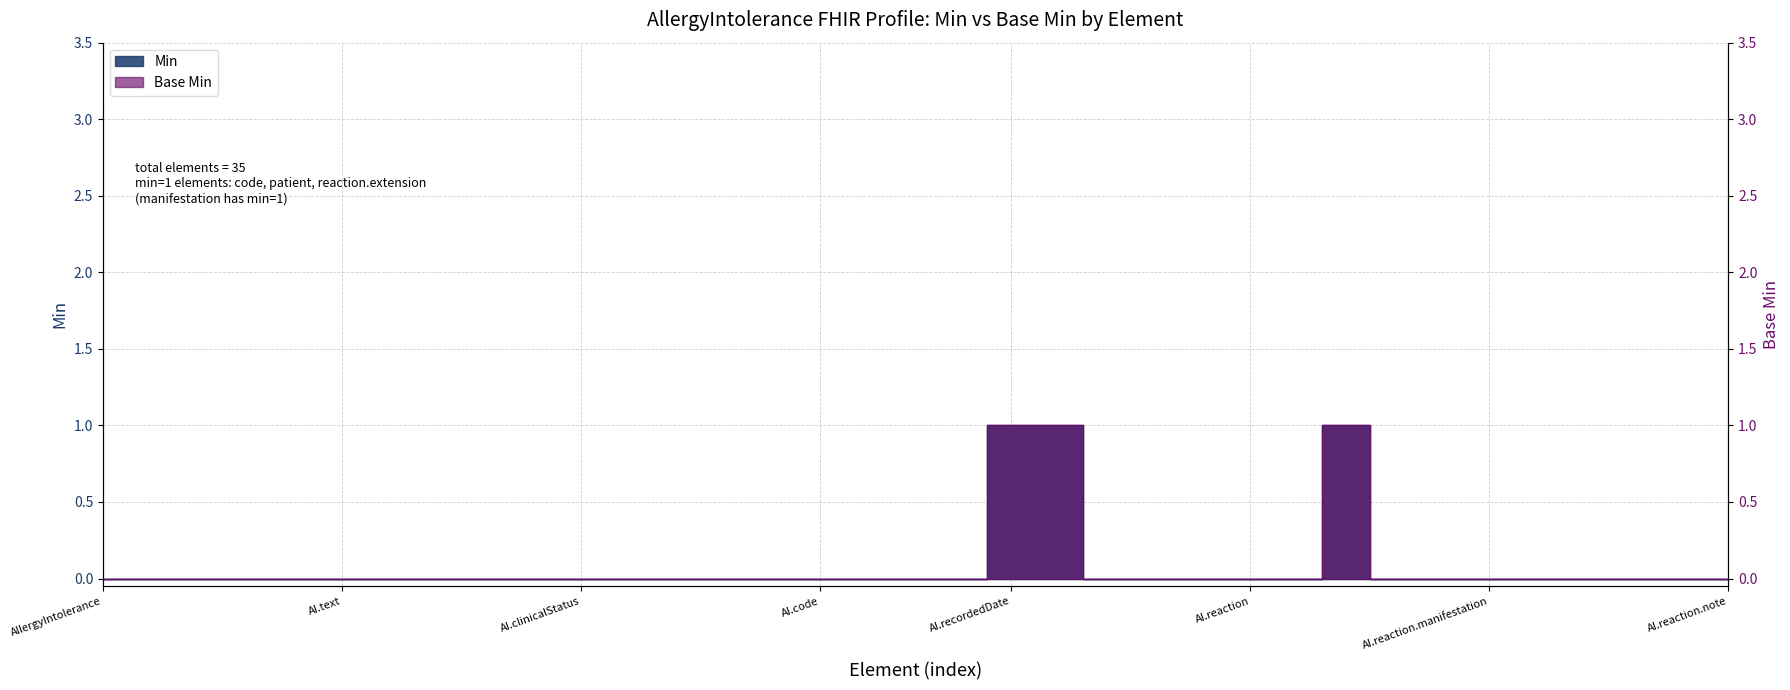

What is the label of the 18th point from the left?

AllergyIntolerance.encounter